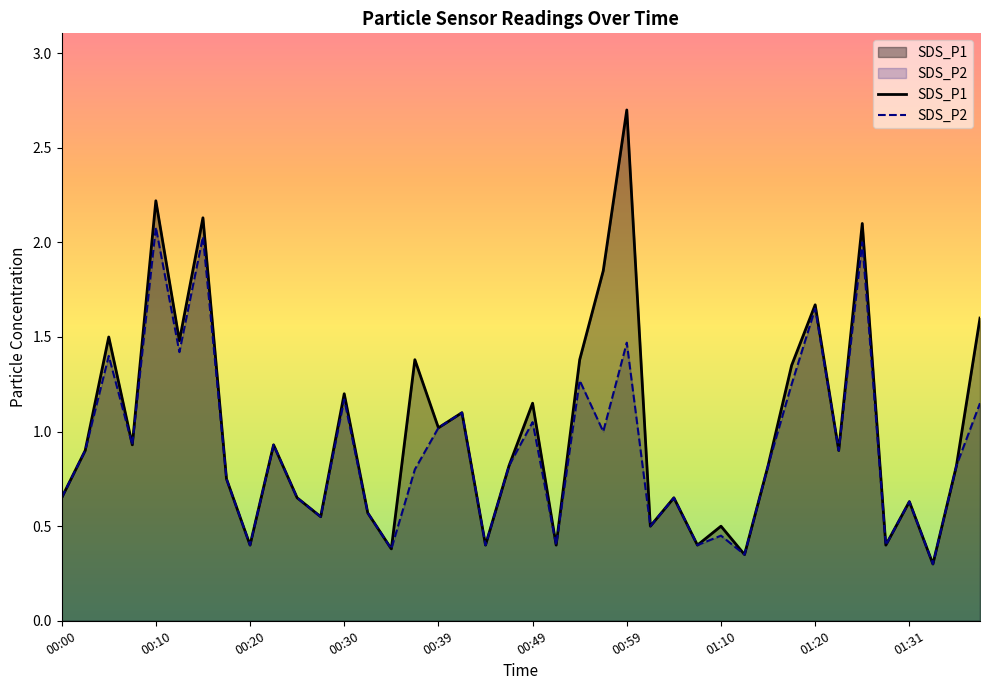

What is the maximum value shown in the chart?

2.7